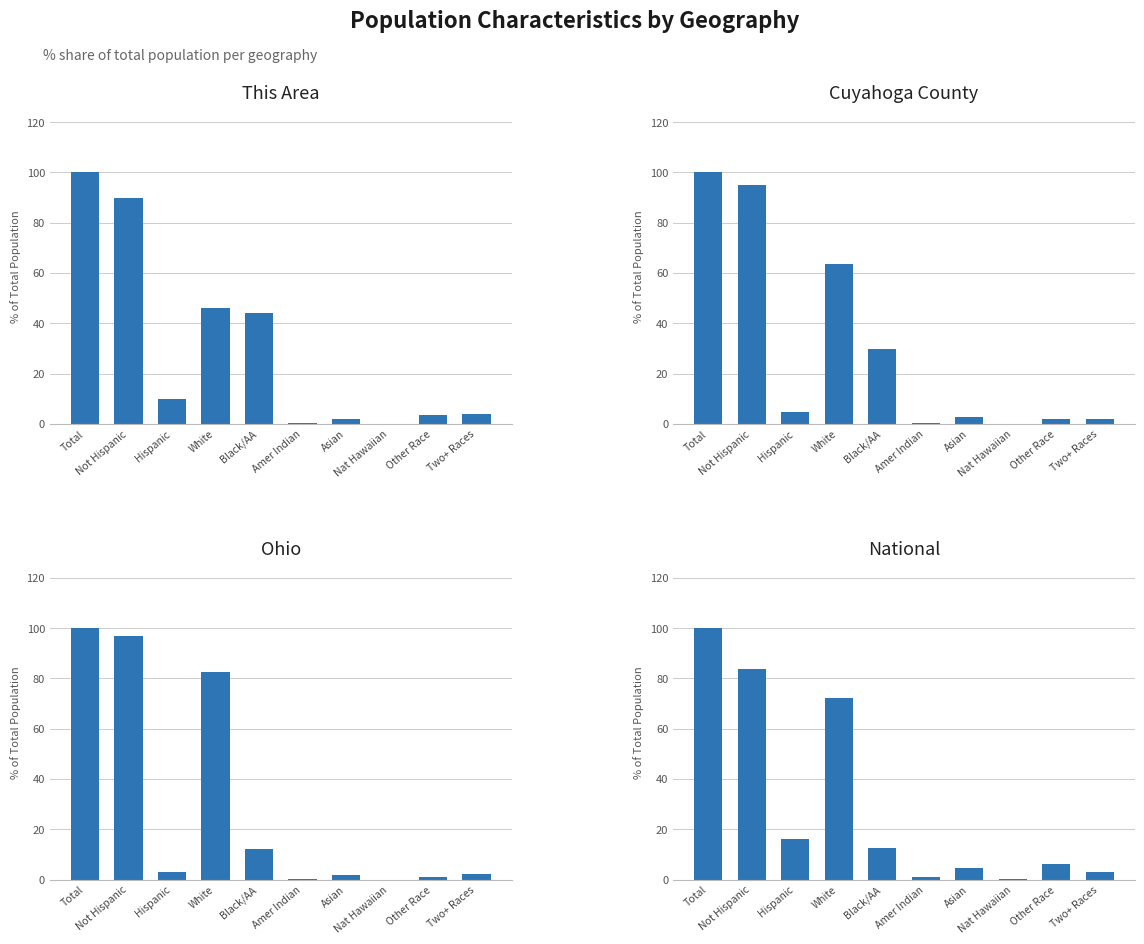

What is the difference between the second highest and minimum values in the Cuyahoga County series?

95.2